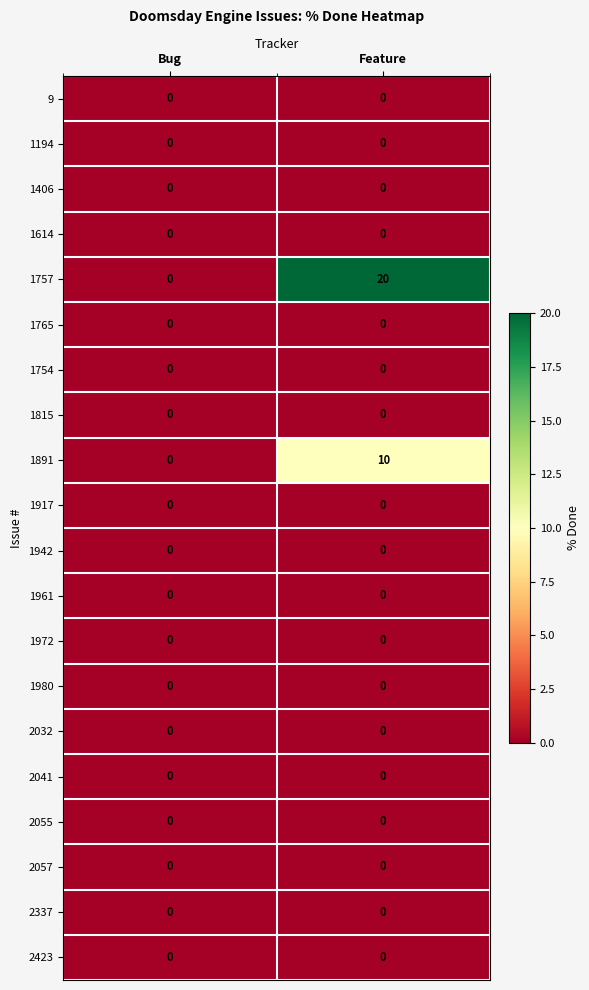

Which series has the largest total across all categories?

1757